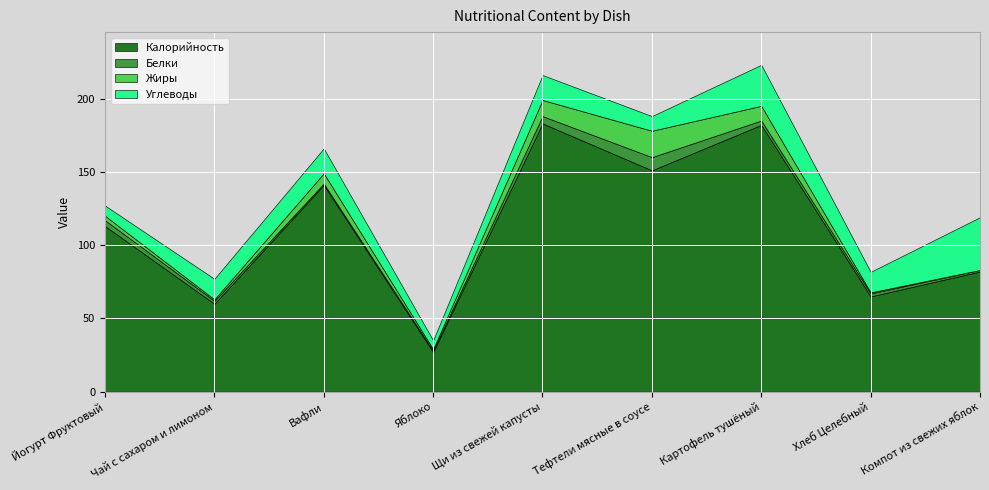

The Жиры series shows 16.1 at Картофель тушёный. True or false?

False